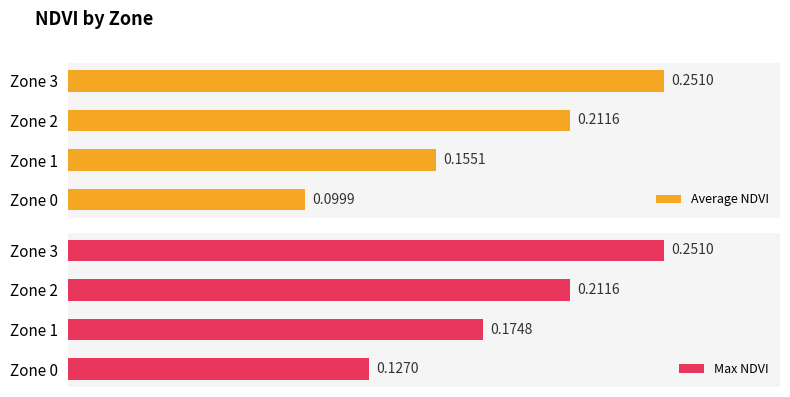

Which series has the largest range (max minus min)?

Average NDVI